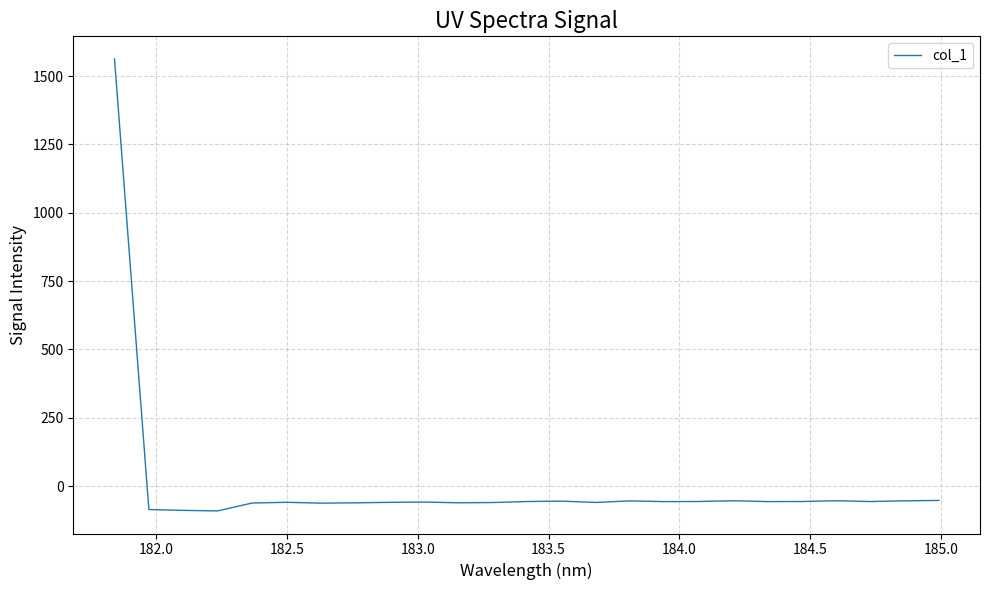

What is the sum of all values?

87.3